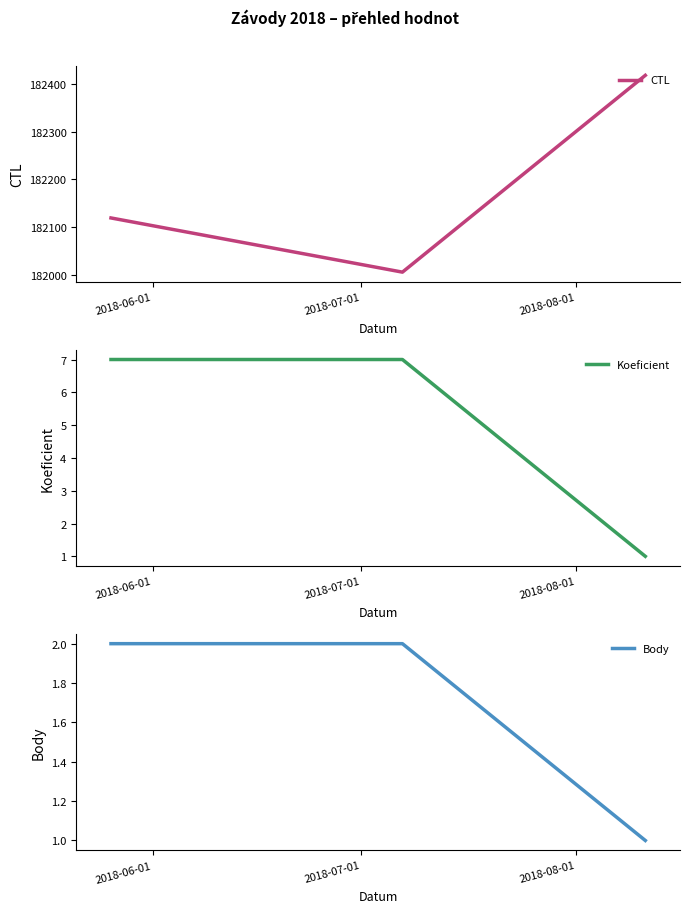

What is the maximum value for CTL?

182419